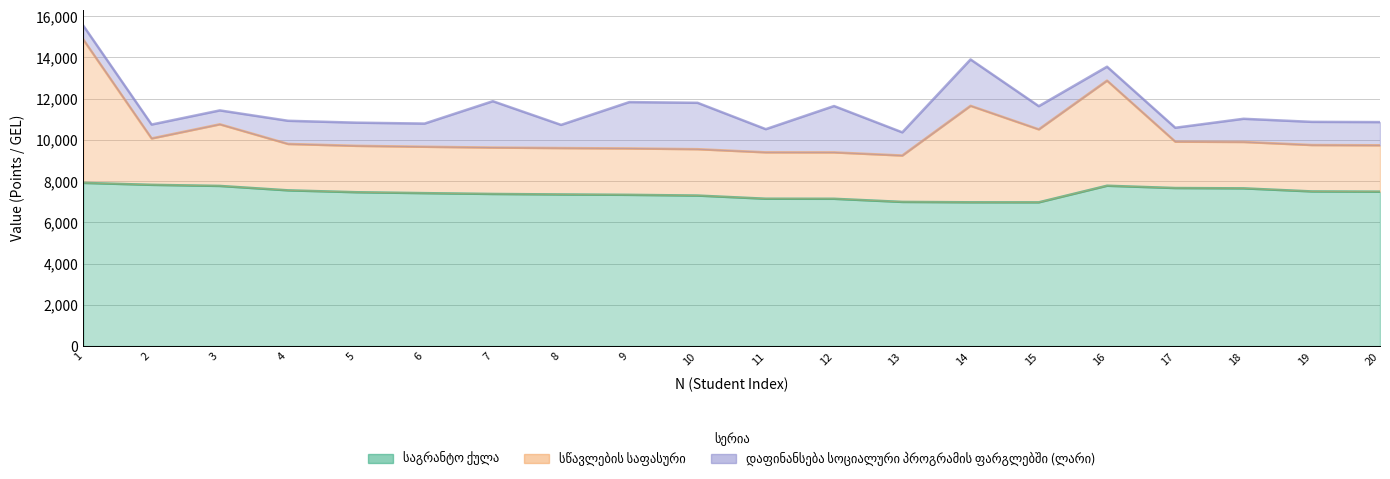

True or false: საგრანტო ქულა and სწავლების საფასური cross at least once.

False